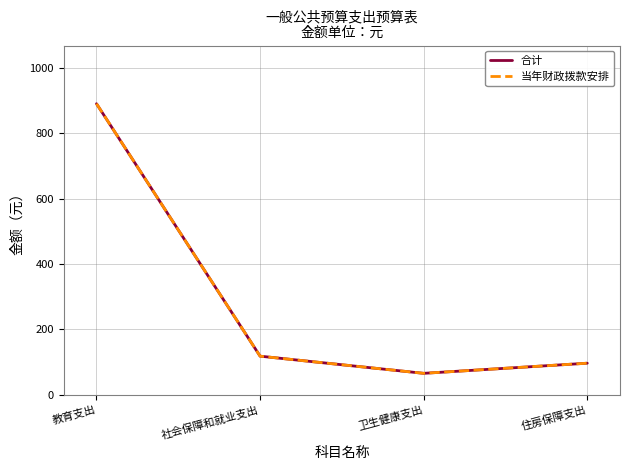

Does the chart display data point markers on the line(s)?

No